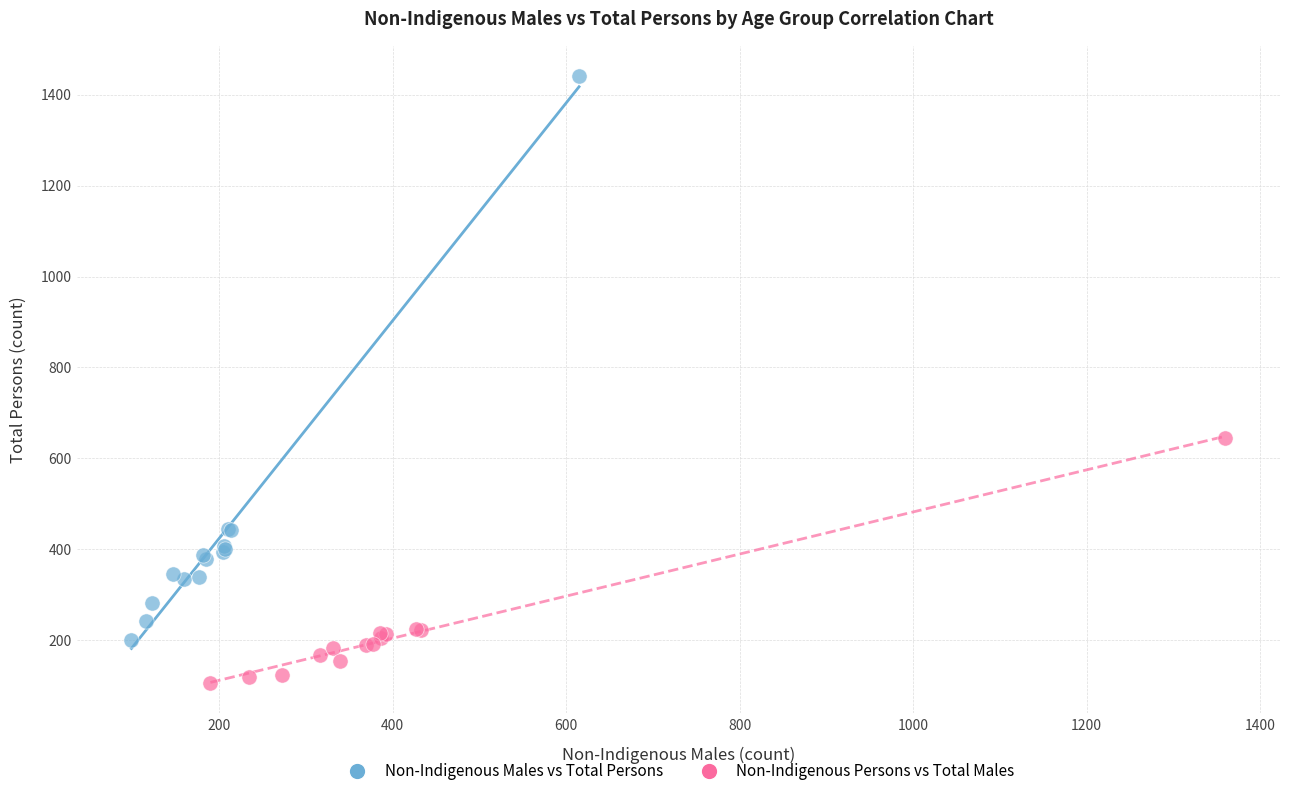

Which series contains the highest Y value?

Non-Indigenous Males vs Total Persons